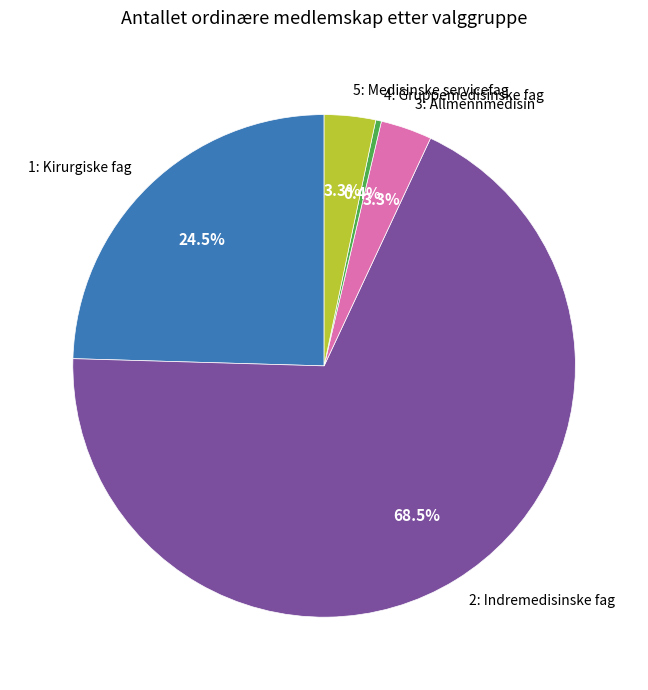

What is the largest slice in the pie chart?

2: Indremedisinske fag